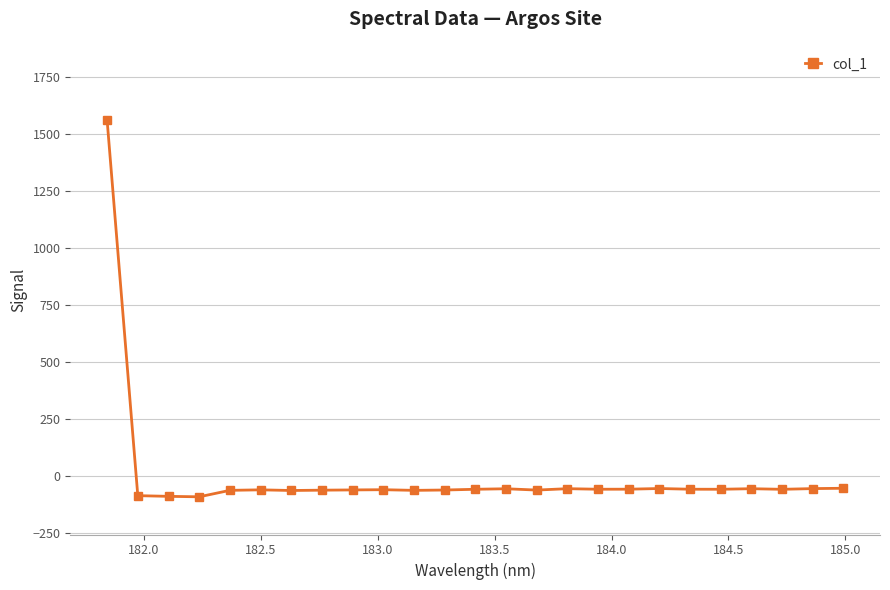

What is the sum of all values?

86.9